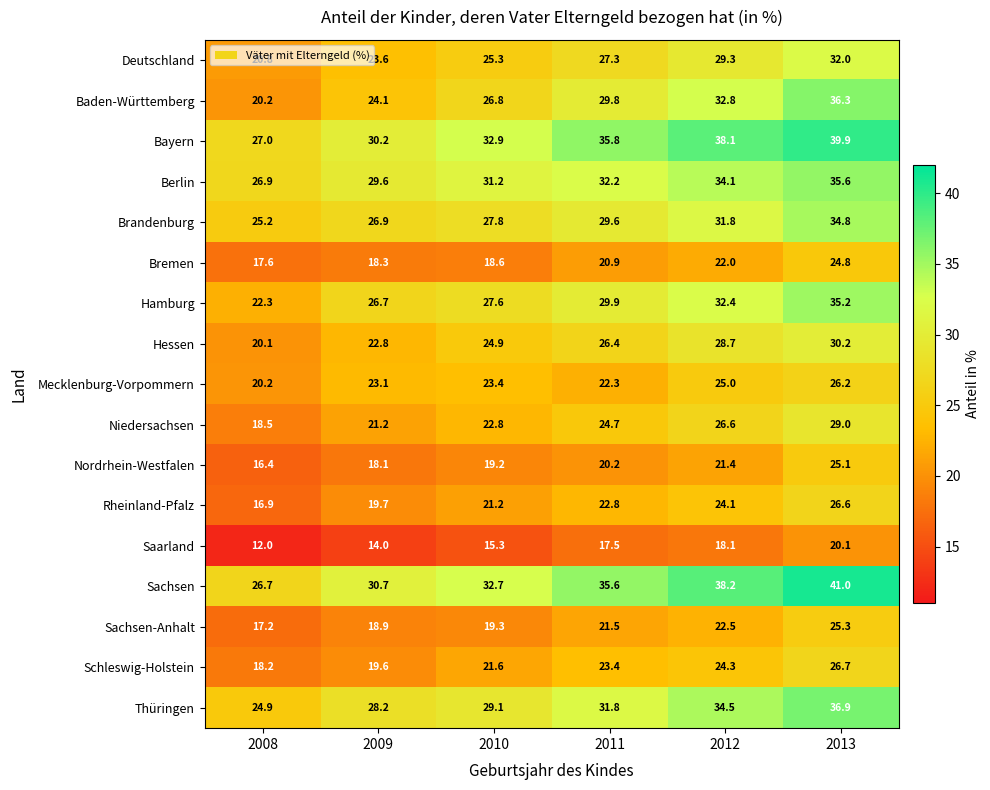

Which series has the largest range (max minus min)?

Baden-Württemberg